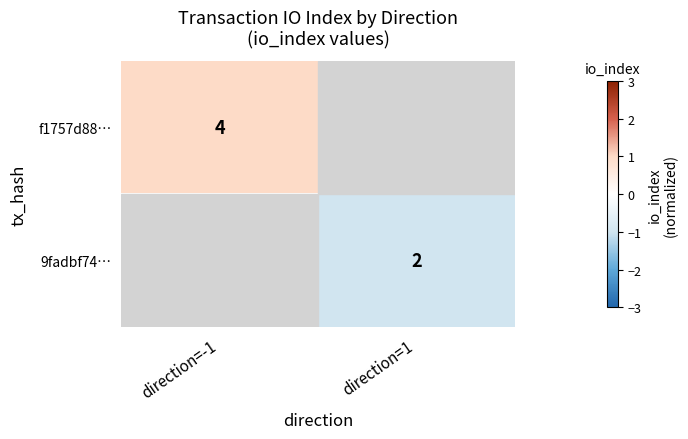

Is the value of f1757d88… at direction=-1 greater than the value of 9fadbf74… at direction=1?

Yes